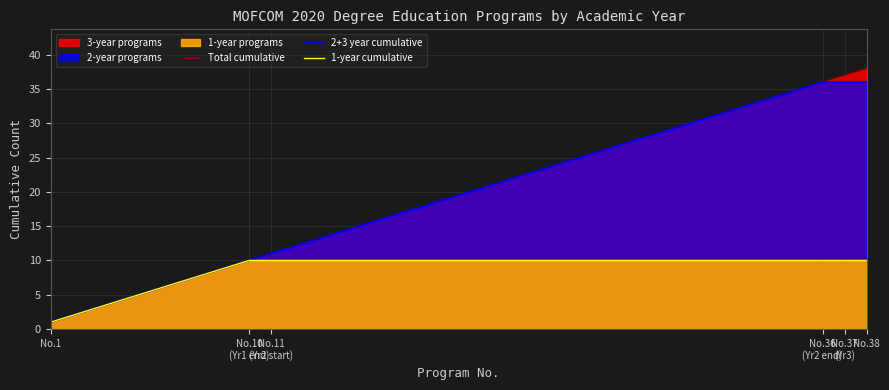

What is the label of the 5th point from the left?

No.37
(Yr3)